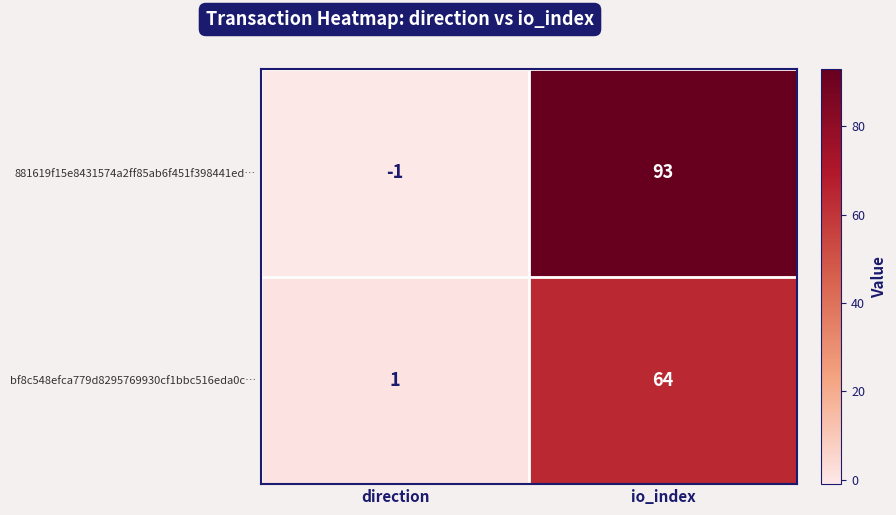

What is the sum of the bf8c548efca779d8295769930cf1bbc516eda0c… values at io_index and direction?

65